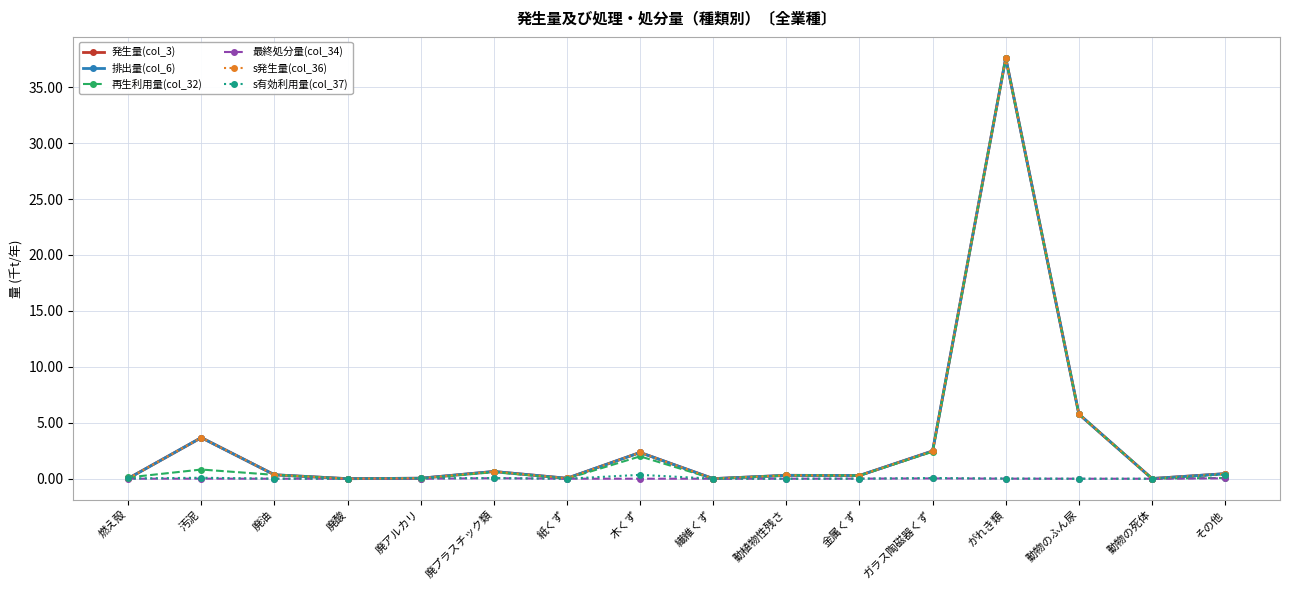

Is this an area chart (filled region under the line)?

No